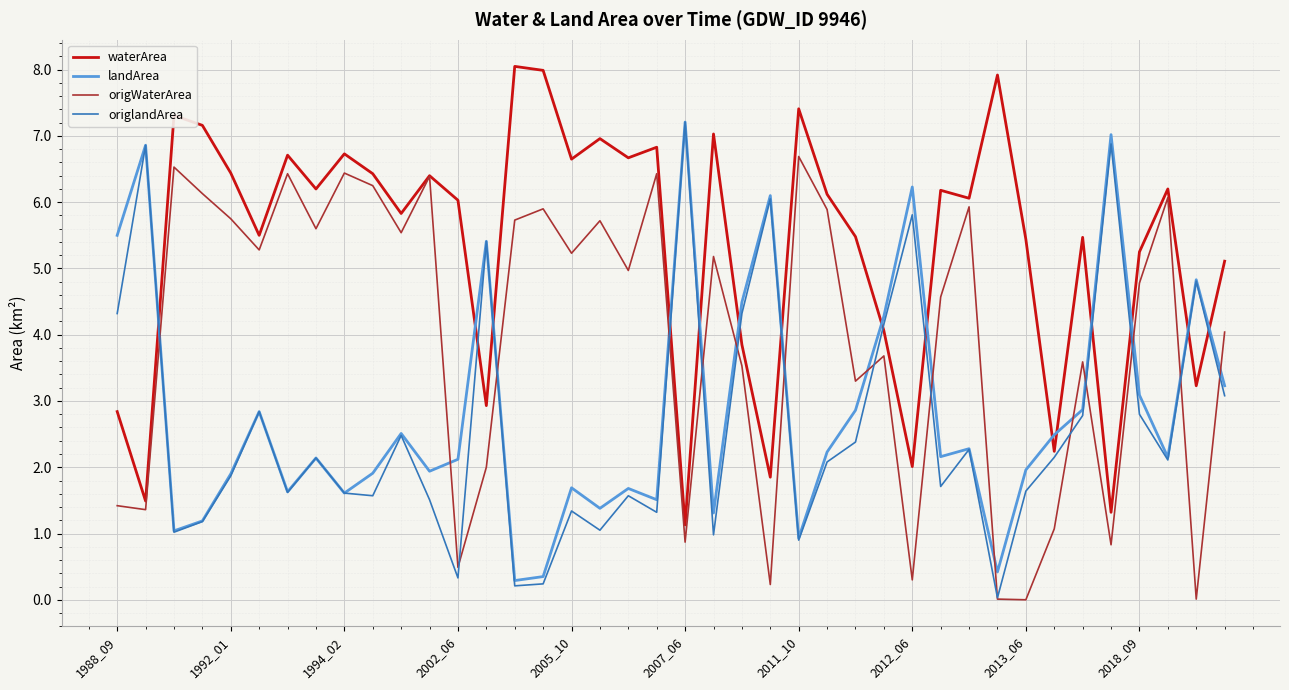

How many distinct data groups are displayed?

4